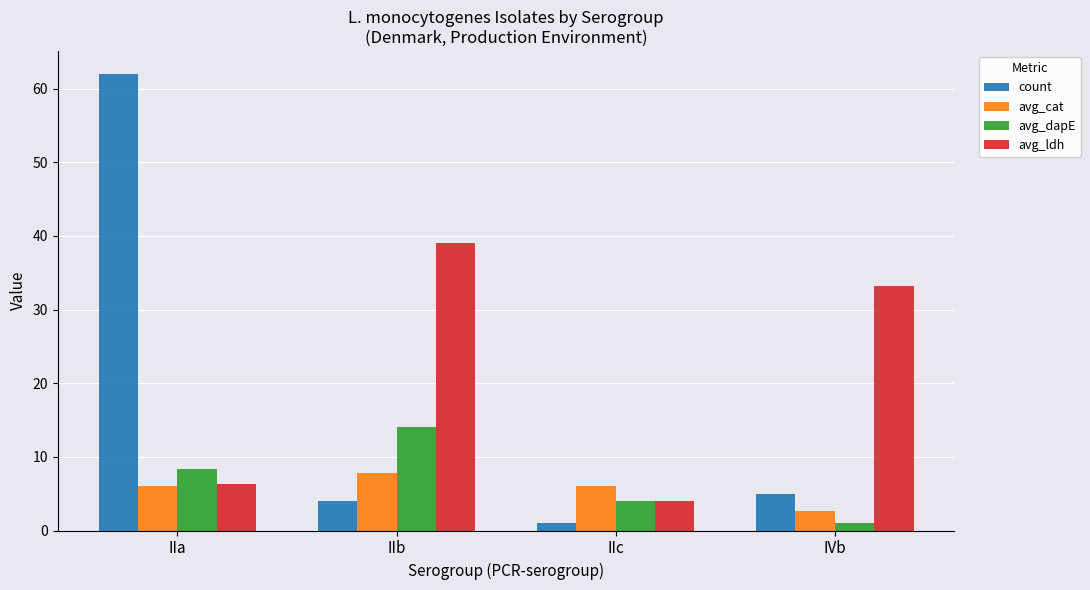

What is the average value of the count series?

18.0